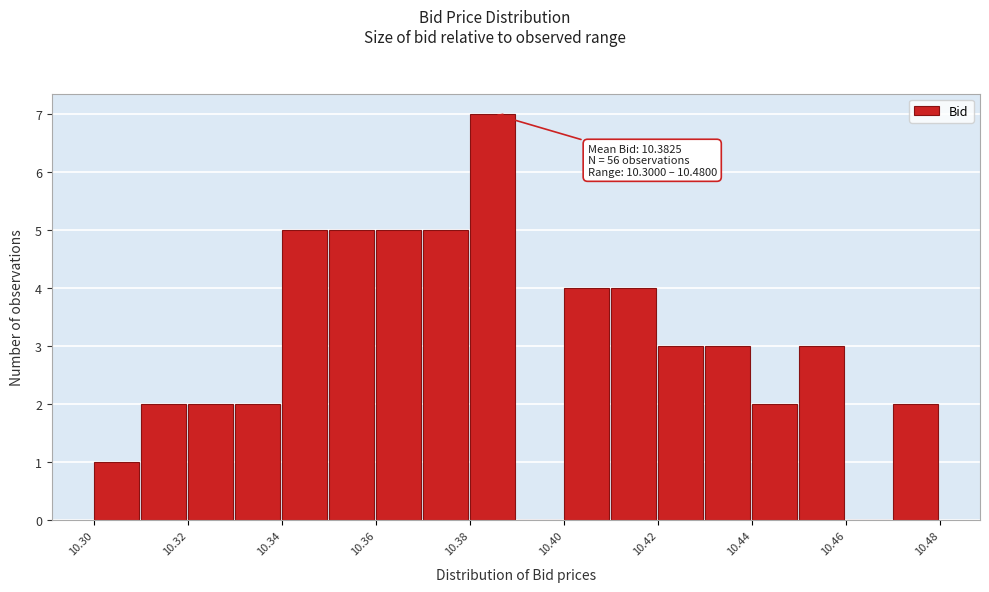

Over which range of the x-axis is the bar tallest?

10.38 to 10.39